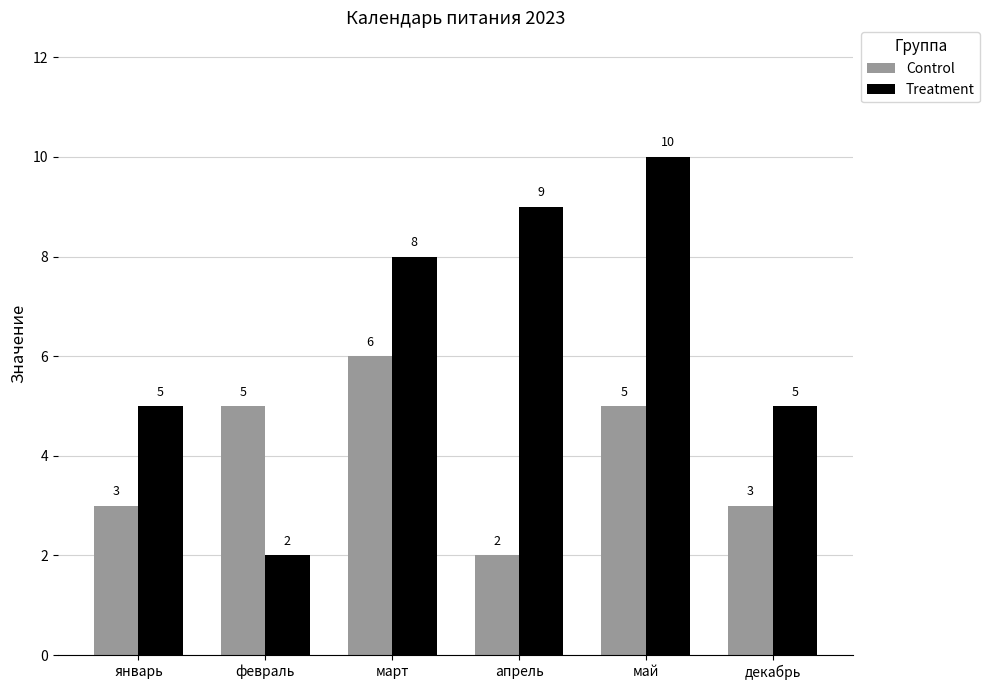

What is the minimum value shown in the chart?

2